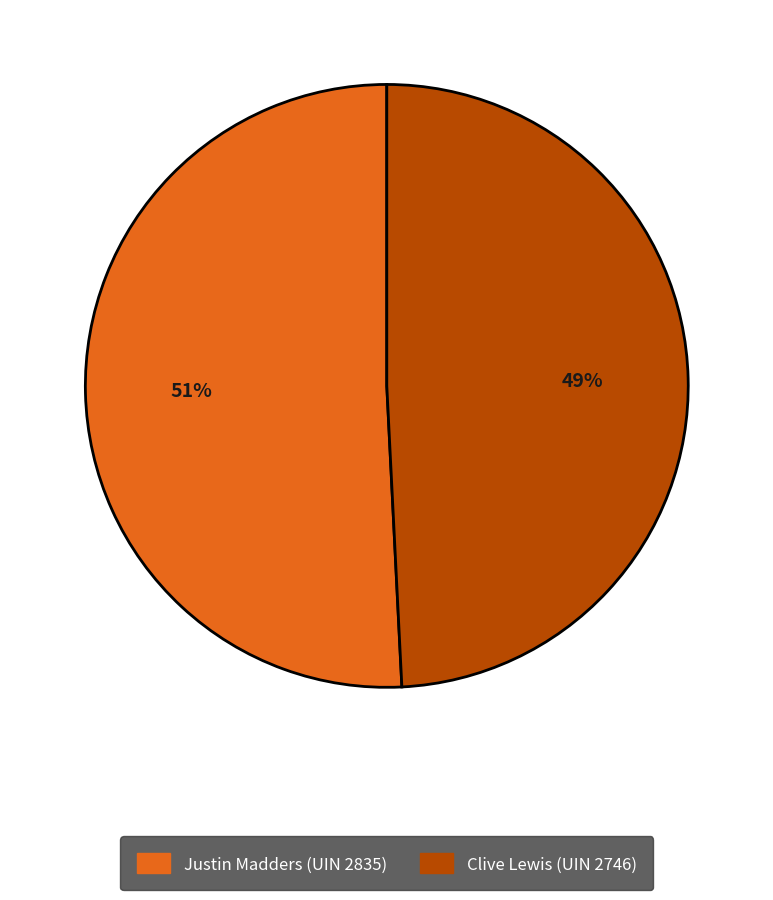

Is there any slice that represents more than half of the pie?

Yes